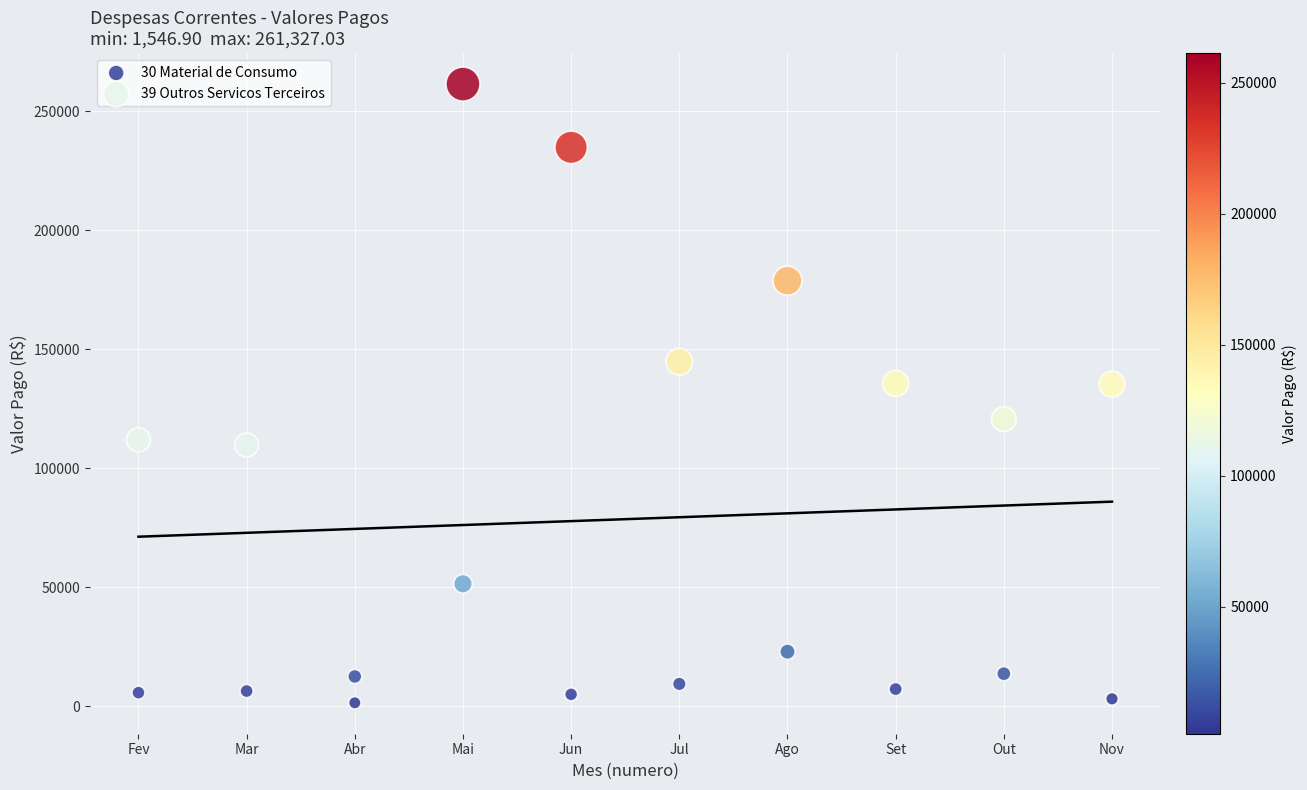

Across all data points, what is the range of Y values (max minus min)?

259780.1